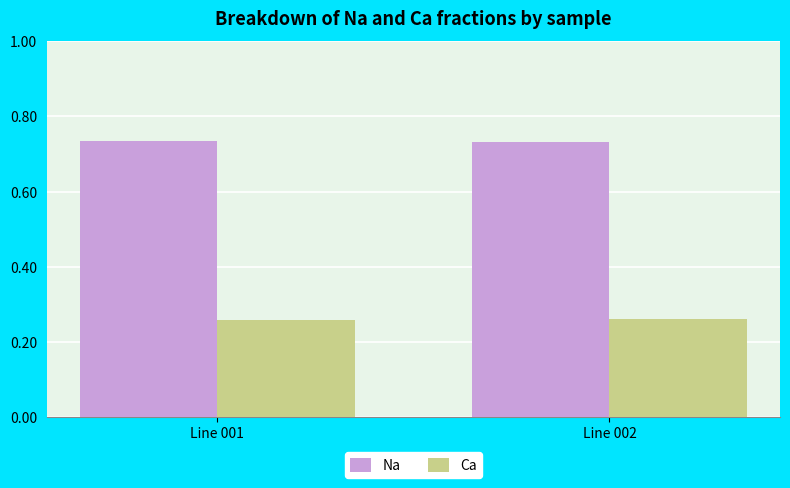

What is the total value across all series at Line 002?

1.0